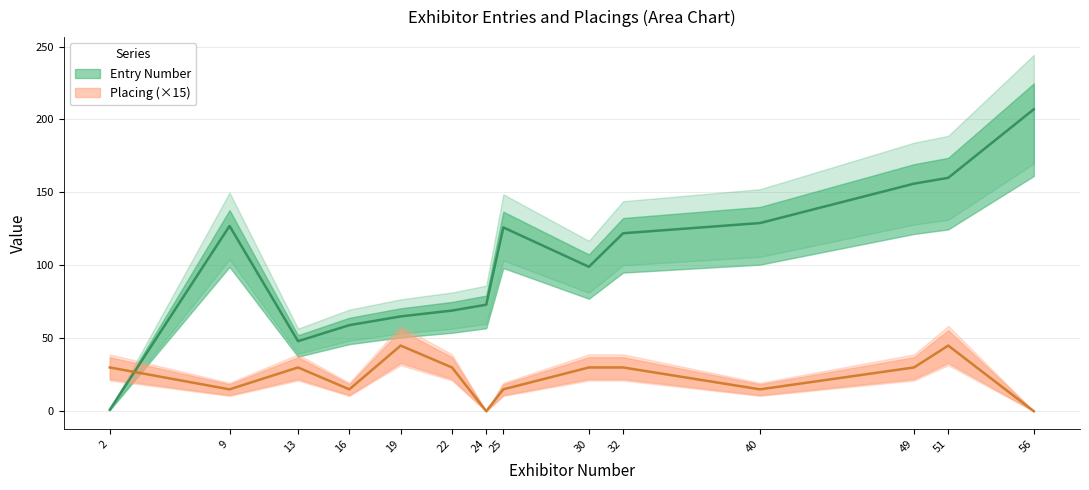

Which category has the lowest value in the Entry Number series?

2